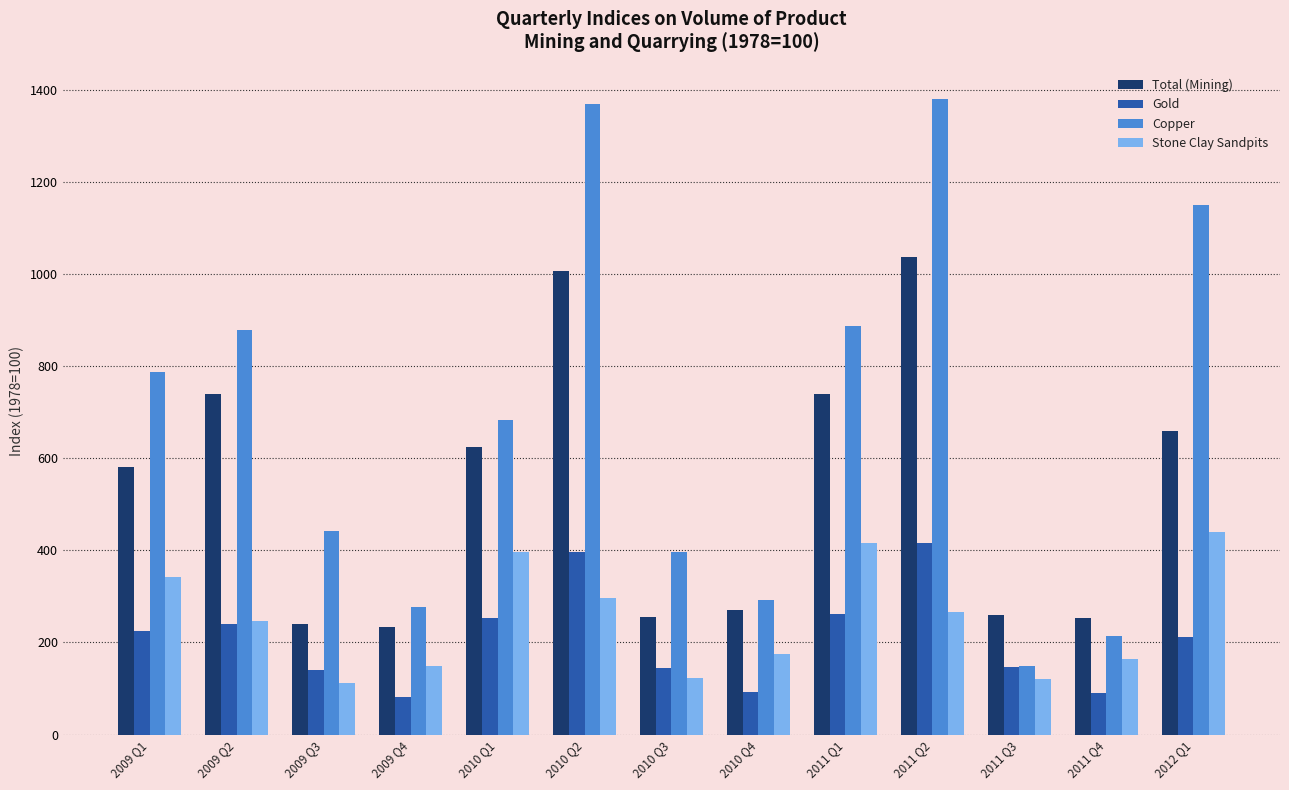

What is the value of the Stone Clay Sandpits bar at the 9th from the left?

416.8